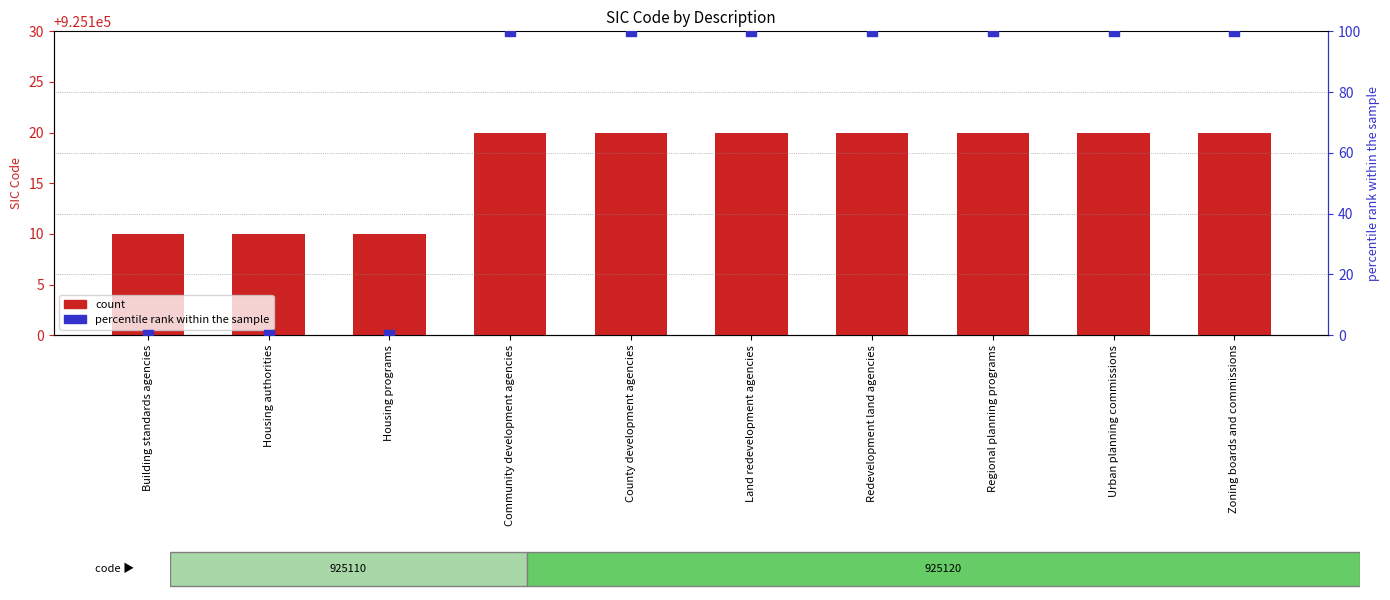

At how many categories does at least one series exceed 442046?

10